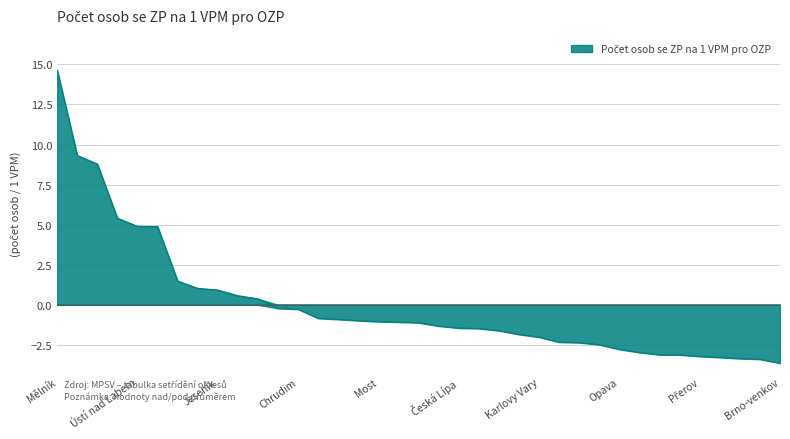

Does the chart have visible grid lines?

Yes